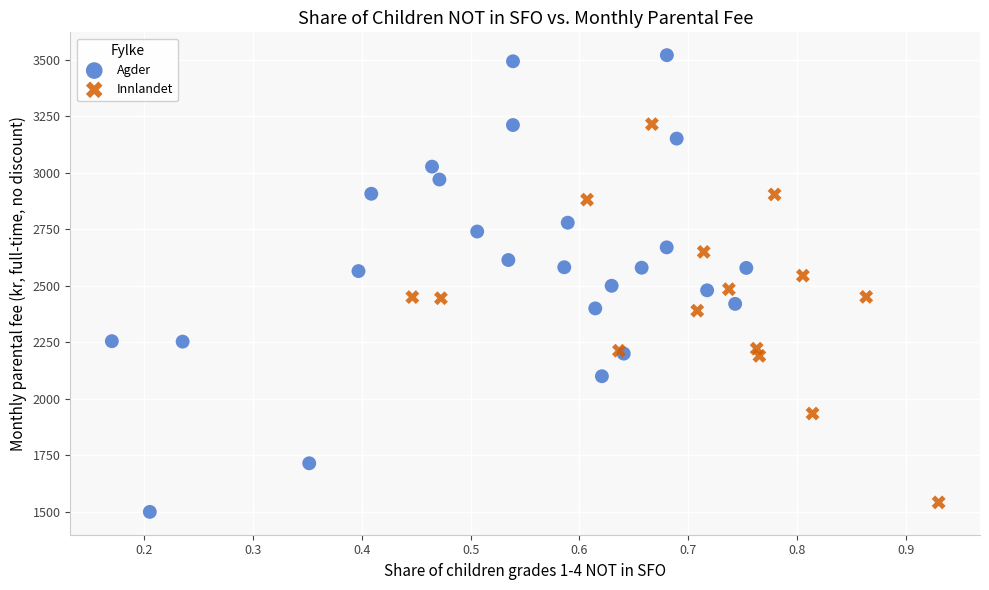

Which series reaches the maximum Y coordinate?

Agder